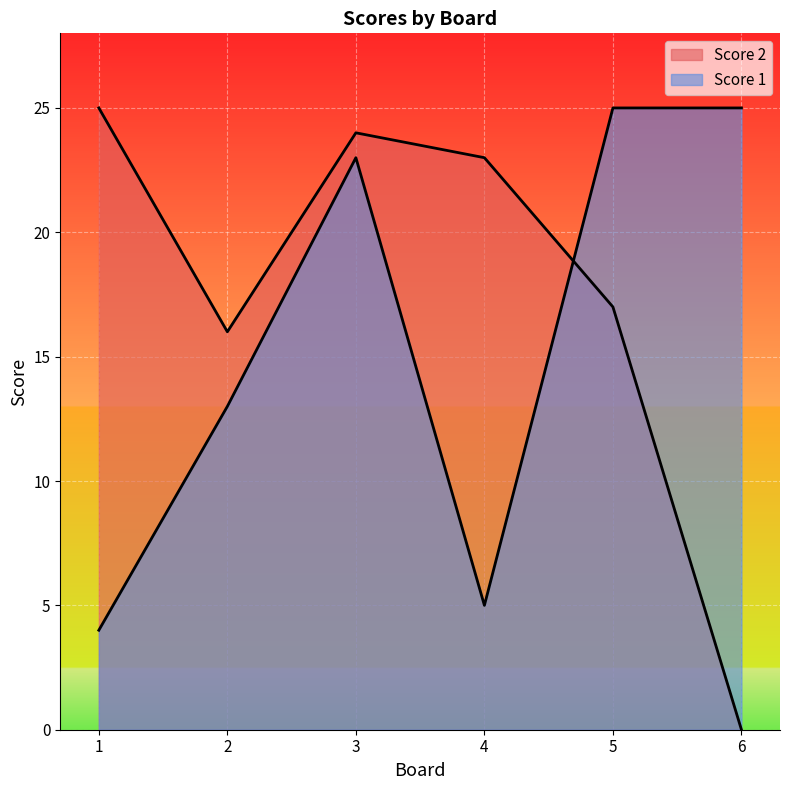

In Score 2, how many points are higher than both neighbors (excluding endpoints)?

1